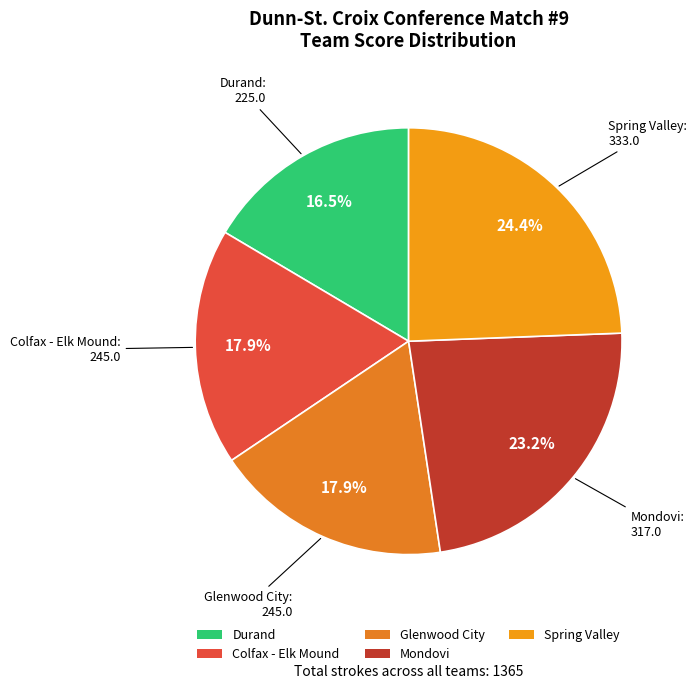

Is Glenwood City the majority of the pie?

No